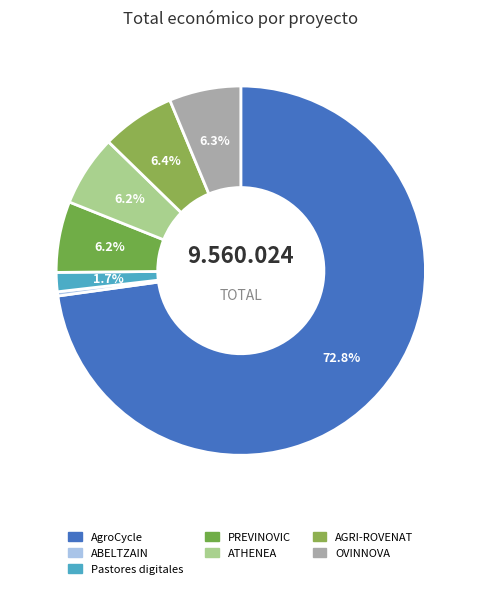

Which slice is the smallest?

ABELTZAIN